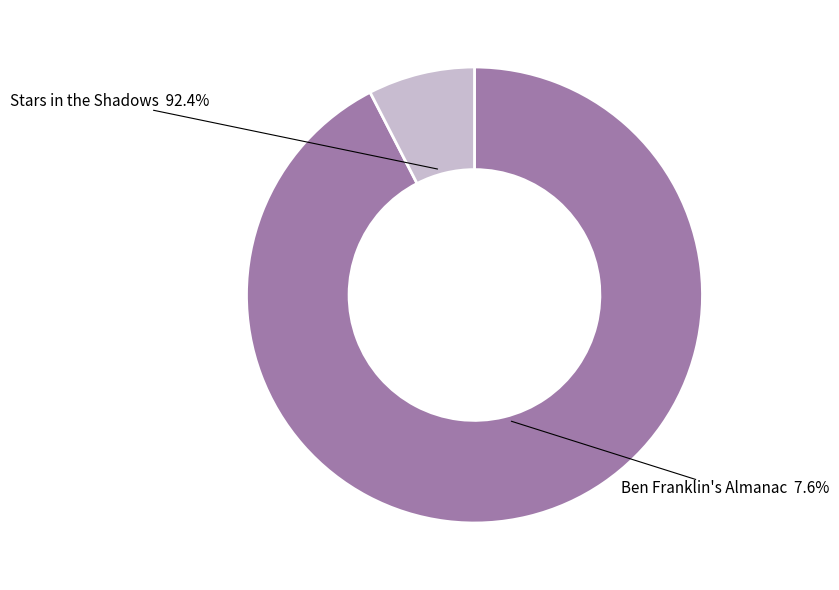

Between Stars in the Shadows and Ben Franklin's Almanac, which is larger?

Stars in the Shadows